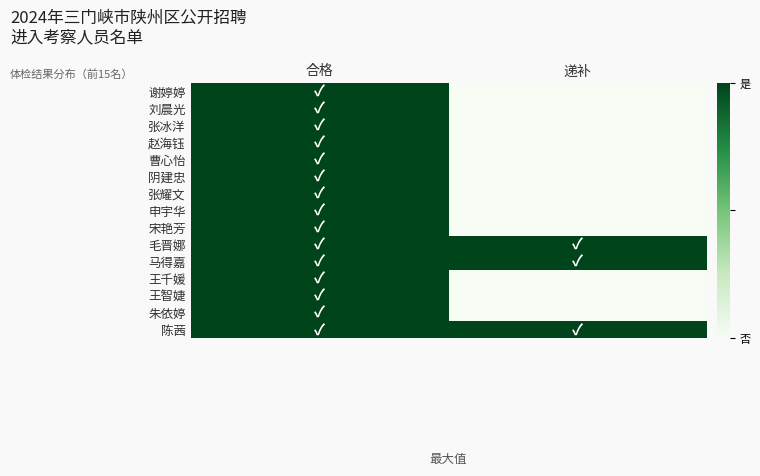

Reading left to right, transcribe all the data shown in this chart.

谢婷婷: 合格=1	递补=0
刘晨光: 合格=1	递补=0
张冰洋: 合格=1	递补=0
赵海钰: 合格=1	递补=0
曹心怡: 合格=1	递补=0
阴建忠: 合格=1	递补=0
张耀文: 合格=1	递补=0
申宇华: 合格=1	递补=0
宋艳芳: 合格=1	递补=0
毛晋娜: 合格=1	递补=1
马得嘉: 合格=1	递补=1
王千媛: 合格=1	递补=0
王智婕: 合格=1	递补=0
朱依婷: 合格=1	递补=0
陈茜: 合格=1	递补=1